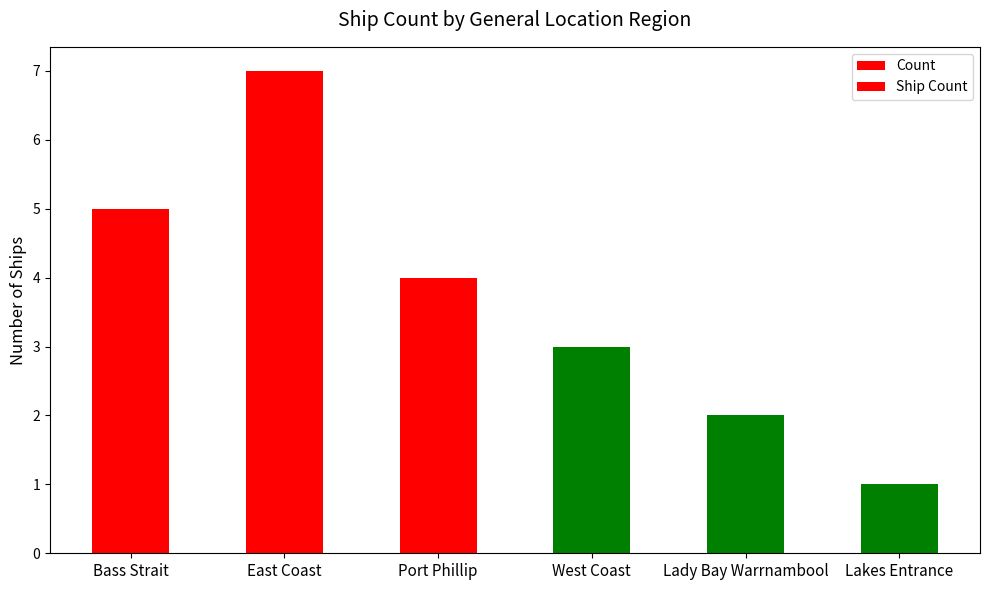

Which series changed the most between East Coast and West Coast?

Count